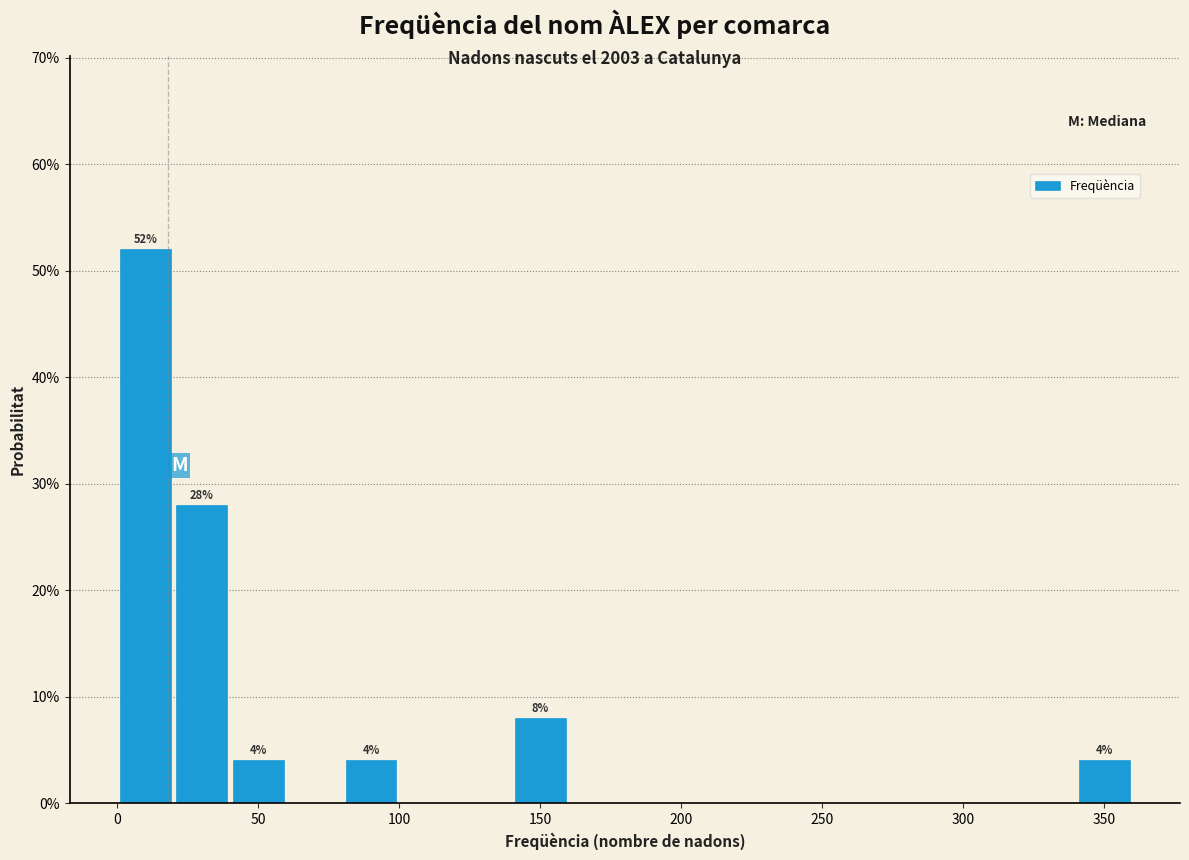

Which range on the x-axis has the tallest bar?

0 to 20